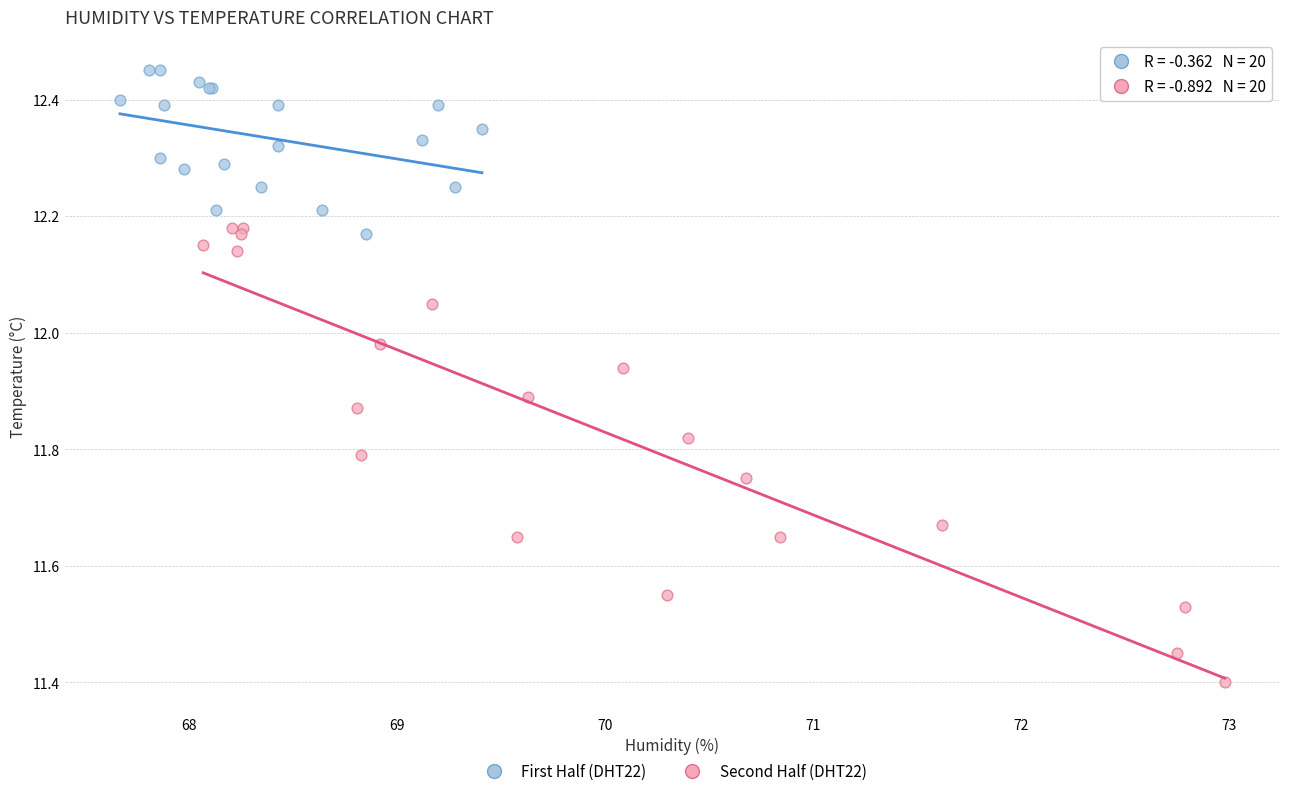

Which series reaches the maximum Y coordinate?

First Half (DHT22)